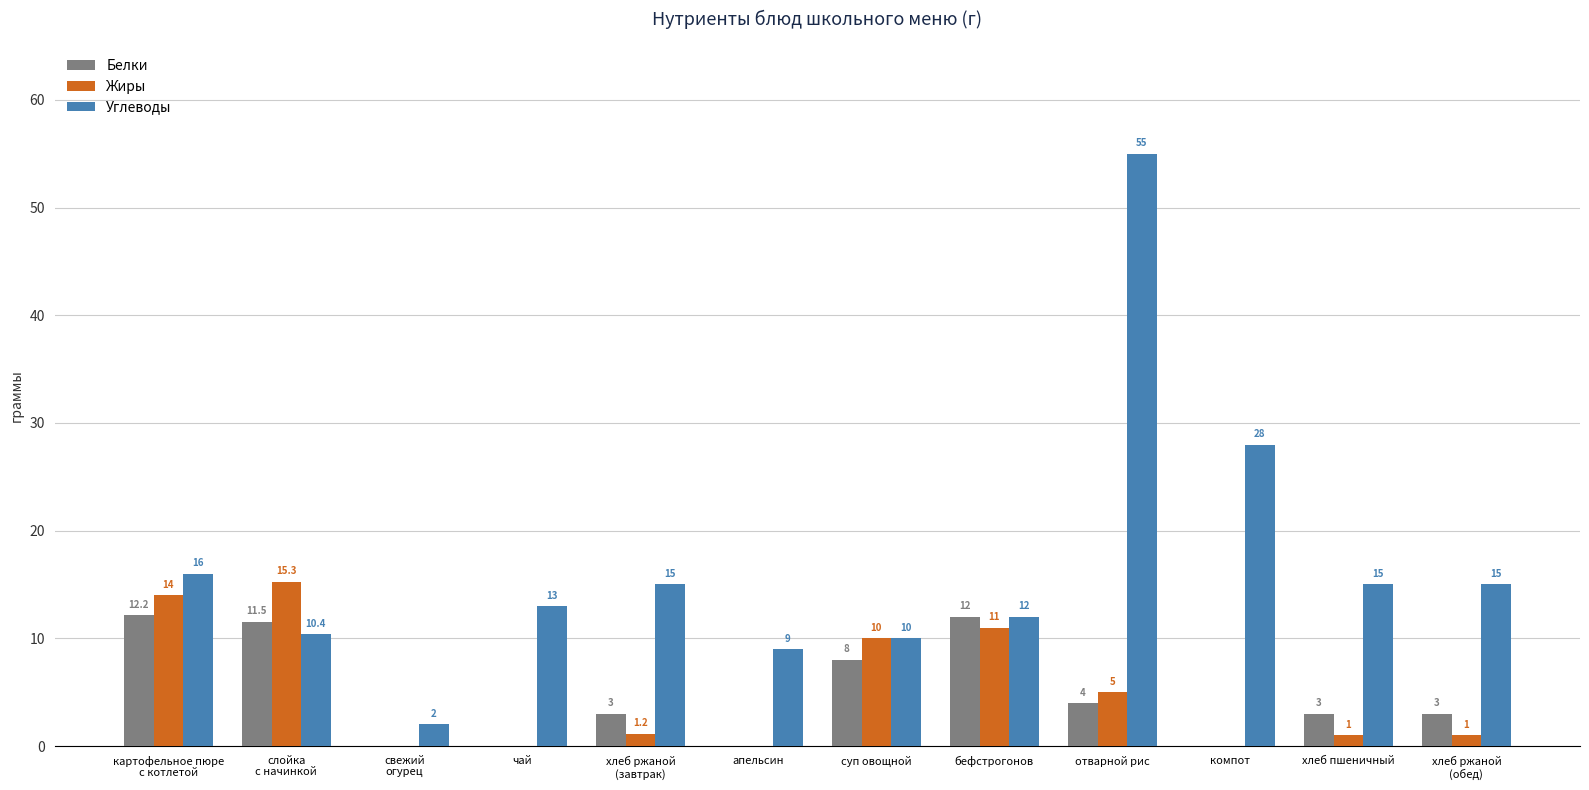

How many values in Жиры are above zero?

8